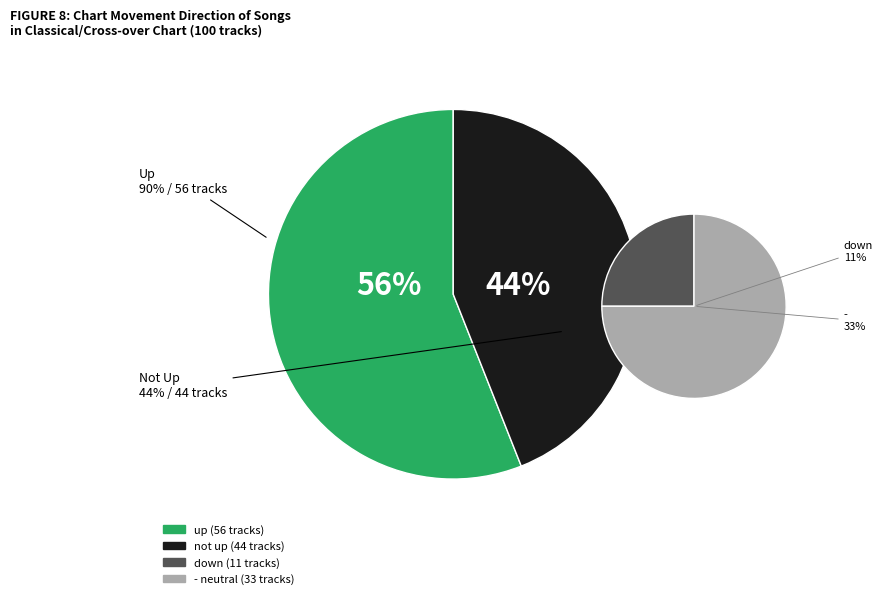

Does up account for over 50% of the chart?

Yes